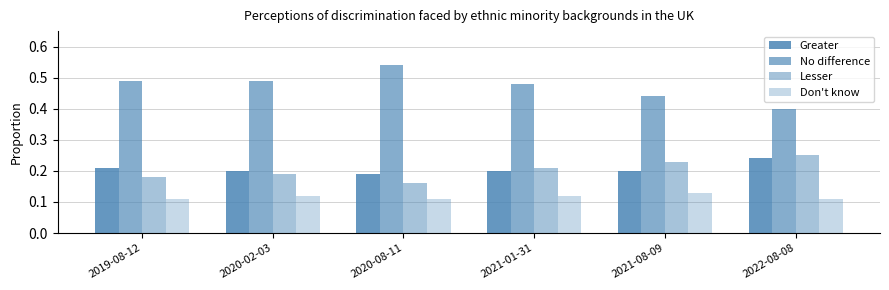

How many data points does each series have?

6